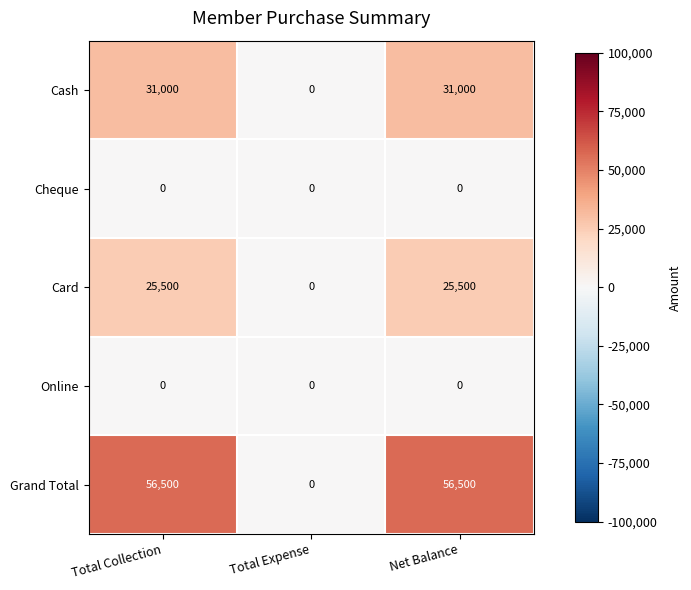

Which series has the widest spread of values?

Grand Total